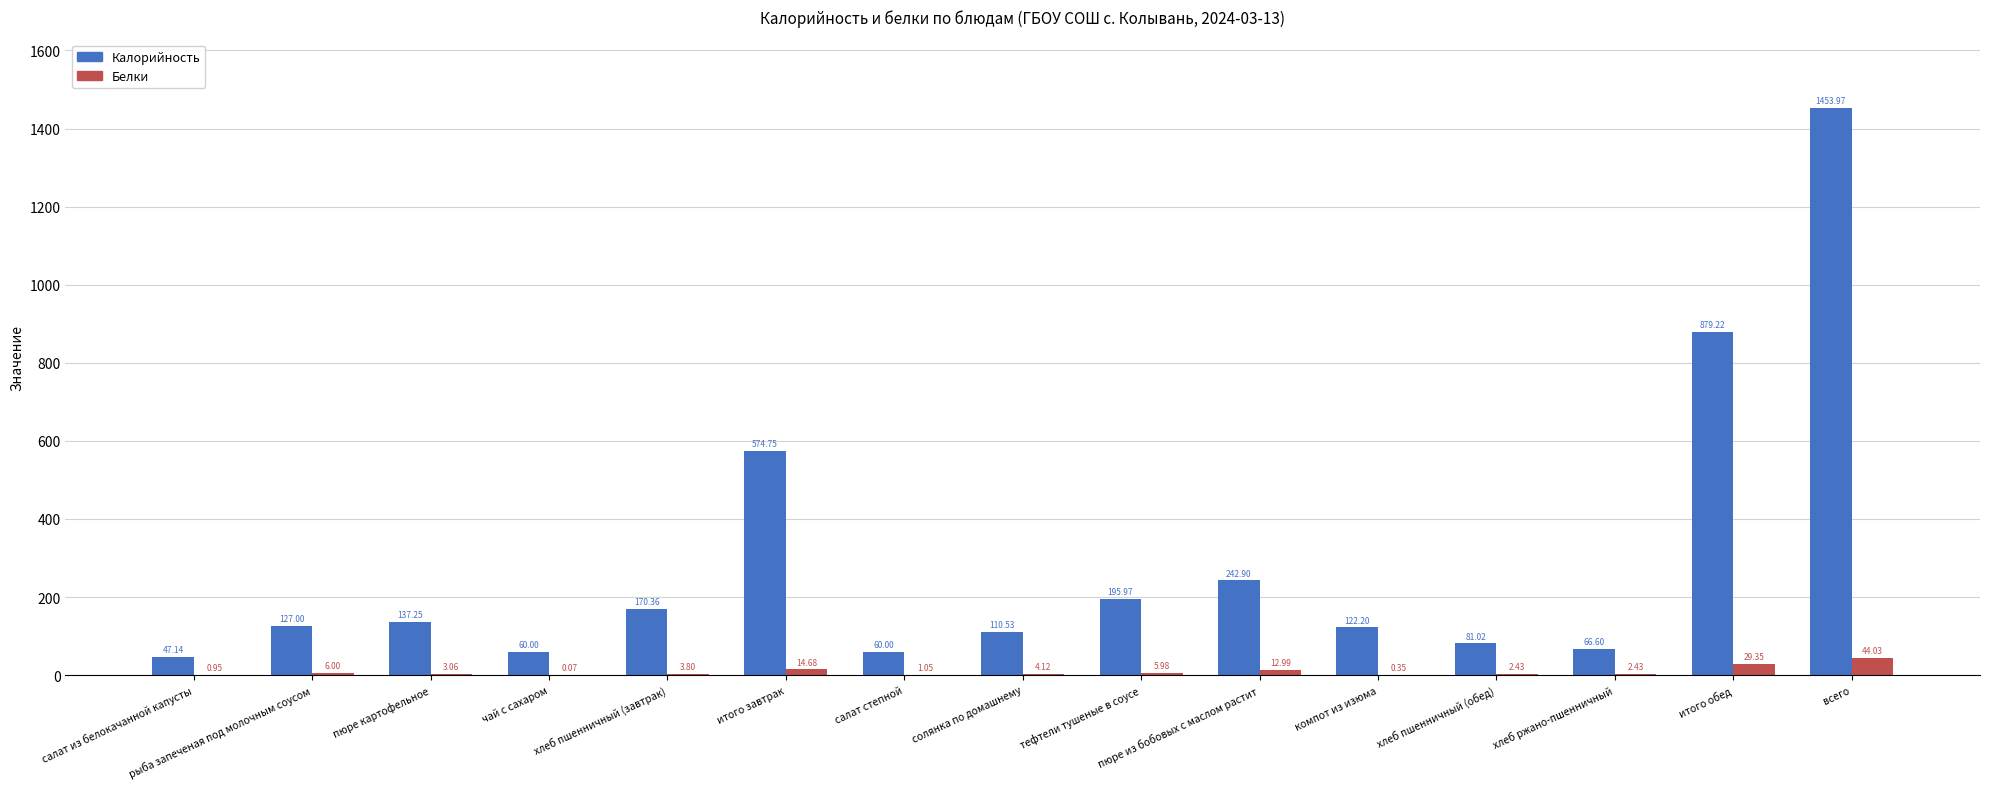

Where does the Белки series first go above 3?

рыба запеченая под молочным соусом